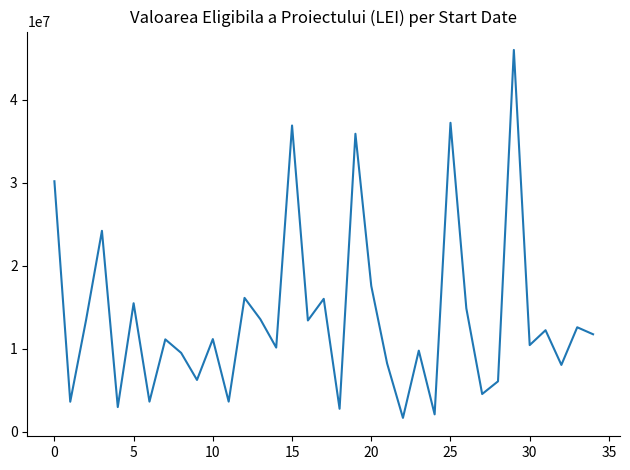

What is the maximum value shown in the chart?

46010993.9